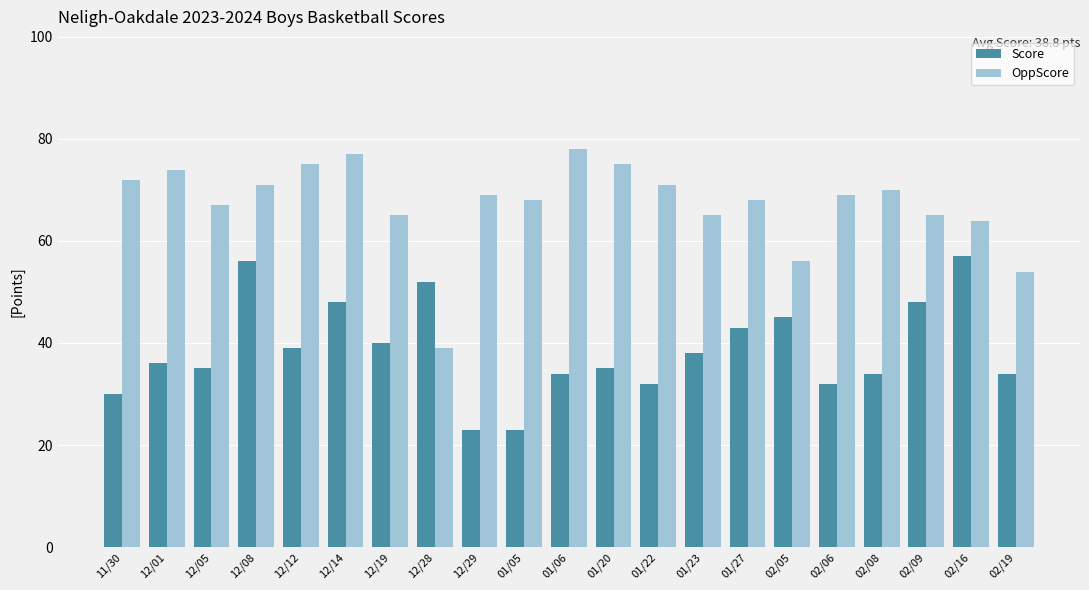

Reading left to right, extract all data points from this chart.

Score: 11/30=30	12/01=36	12/05=35	12/08=56	12/12=39	12/14=48	12/19=40	12/28=52	12/29=23	01/05=23	01/06=34	01/20=35	01/22=32	01/23=38	01/27=43	02/05=45	02/06=32	02/08=34	02/09=48	02/16=57	02/19=34
OppScore: 11/30=72	12/01=74	12/05=67	12/08=71	12/12=75	12/14=77	12/19=65	12/28=39	12/29=69	01/05=68	01/06=78	01/20=75	01/22=71	01/23=65	01/27=68	02/05=56	02/06=69	02/08=70	02/09=65	02/16=64	02/19=54